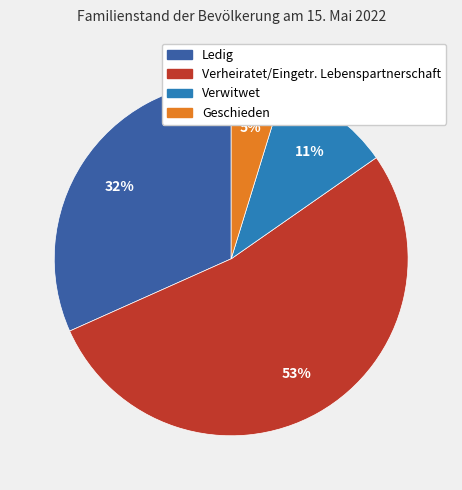

Which category has the smallest portion of the pie?

Geschieden